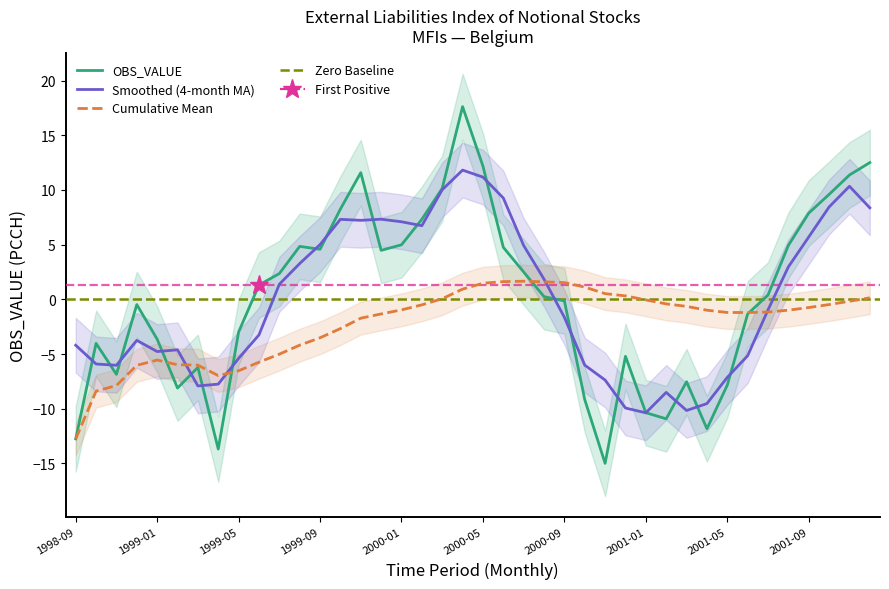

Reading left to right, extract all data points from this chart.

1998-09=-12.8	1998-10=-4.0	1998-11=-6.9	1998-12=-0.5	1999-01=-3.6	1999-02=-8.1	1999-03=-6.2	1999-04=-13.7	1999-05=-3.0	1999-06=1.3	1999-07=2.4	1999-08=4.8	1999-09=4.6	1999-10=8.3	1999-11=11.6	1999-12=4.5	2000-01=5.0	2000-02=7.3	2000-03=10.1	2000-04=17.6	2000-05=12.2	2000-06=4.8	2000-07=2.5	2000-08=0.3	2000-09=-0.1	2000-10=-9.2	2000-11=-15.0	2000-12=-5.2	2001-01=-10.4	2001-02=-10.9	2001-03=-7.5	2001-04=-11.8	2001-05=-7.8	2001-06=-1.3	2001-07=0.4	2001-08=4.9	2001-09=7.9	2001-10=9.6	2001-11=11.4	2001-12=12.5